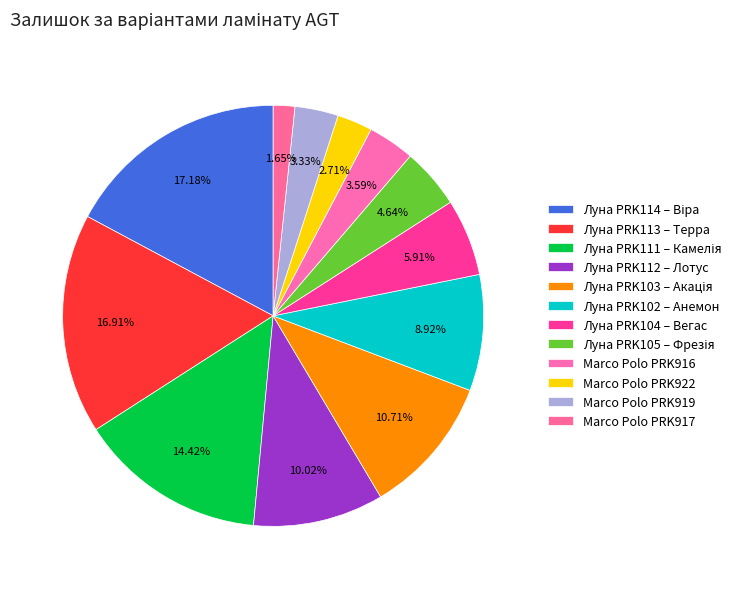

To the nearest percent, what is the difference between the Луна PRK103 – Акація and Marco Polo PRK916 slice percentages?

7%